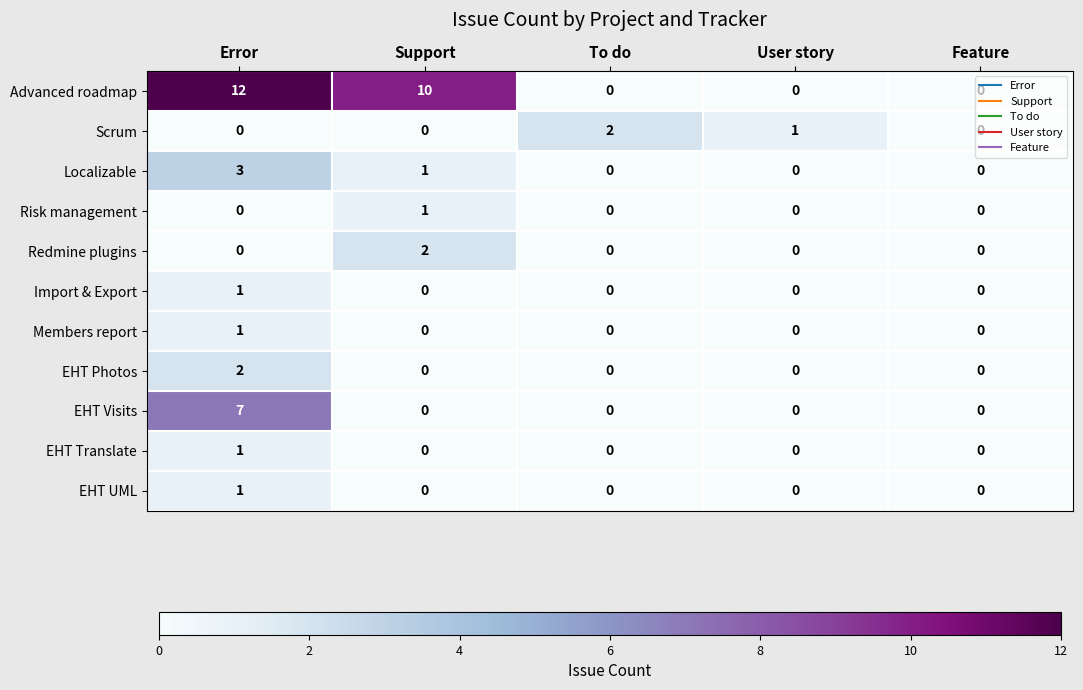

How many EHT Translate values are between 0 and 1?

5